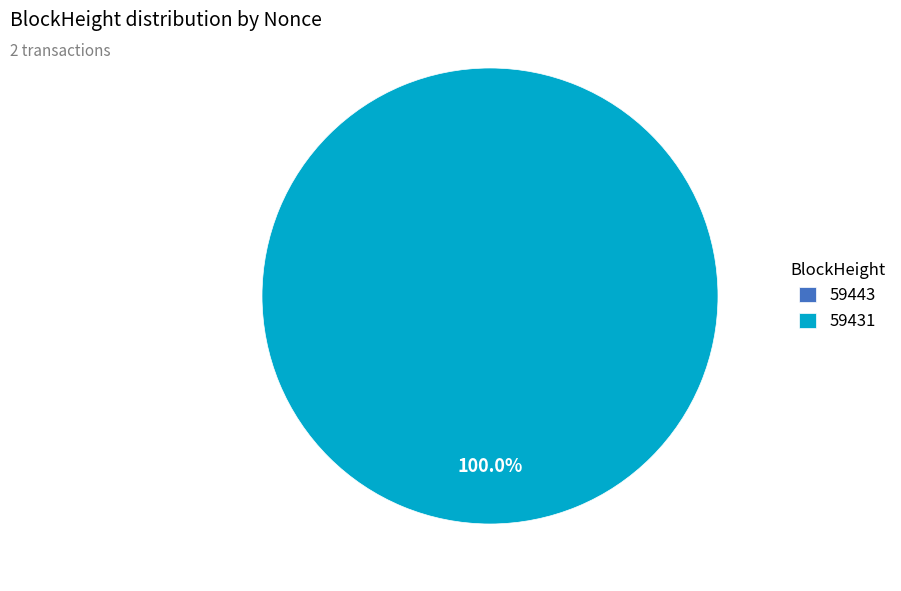

True or false: 59443 accounts for 1% of the total.

False